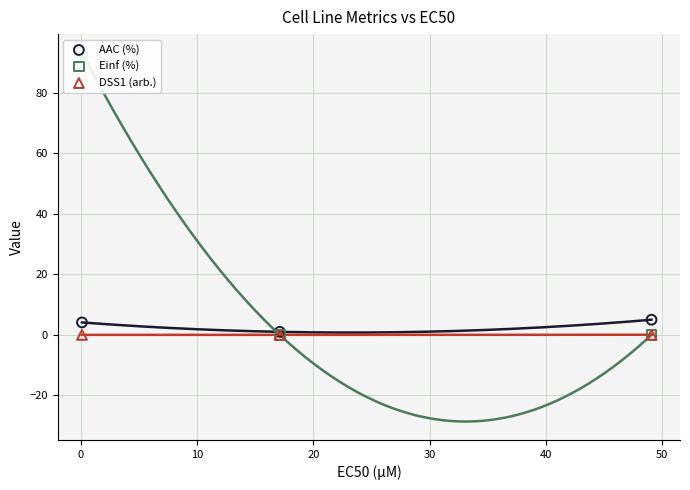

Which series reaches the minimum Y coordinate?

Einf (%)